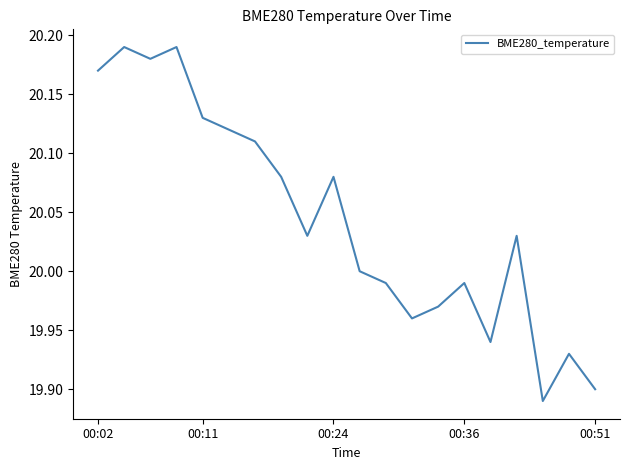

What is the difference between the maximum and minimum values?

0.3